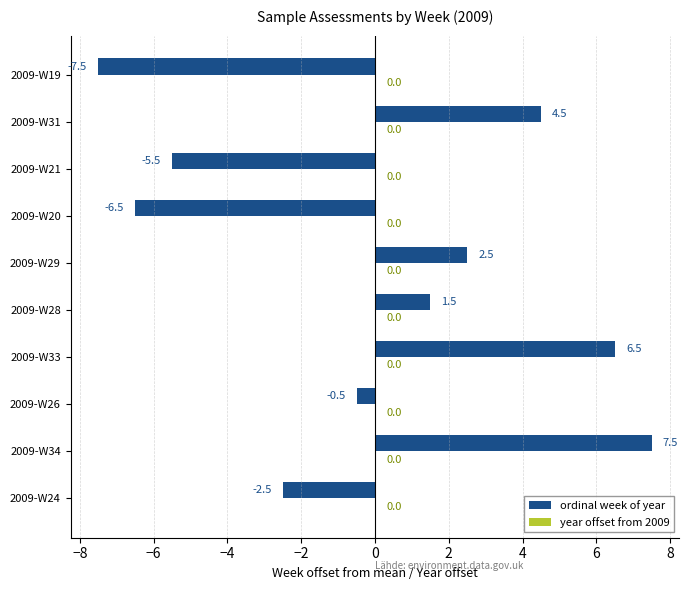

Which category has the highest value across all series?

2009-W34